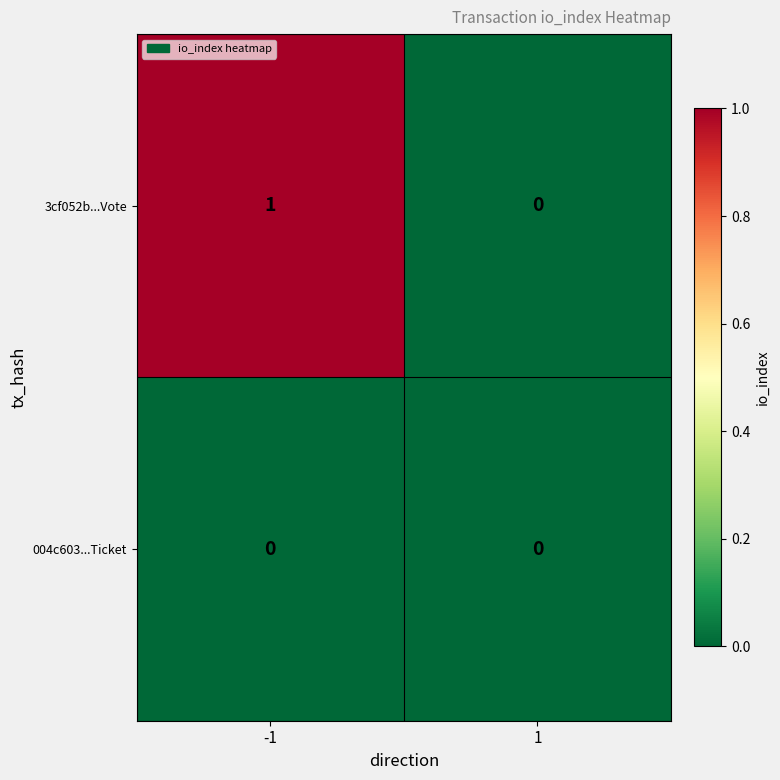

Between -1 and 1, which series saw the biggest shift?

3cf052b...Vote